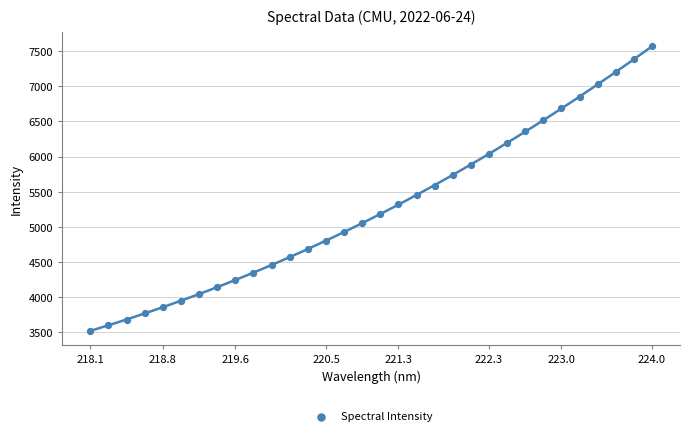

What is the range of X values (max minus min)?

5.9